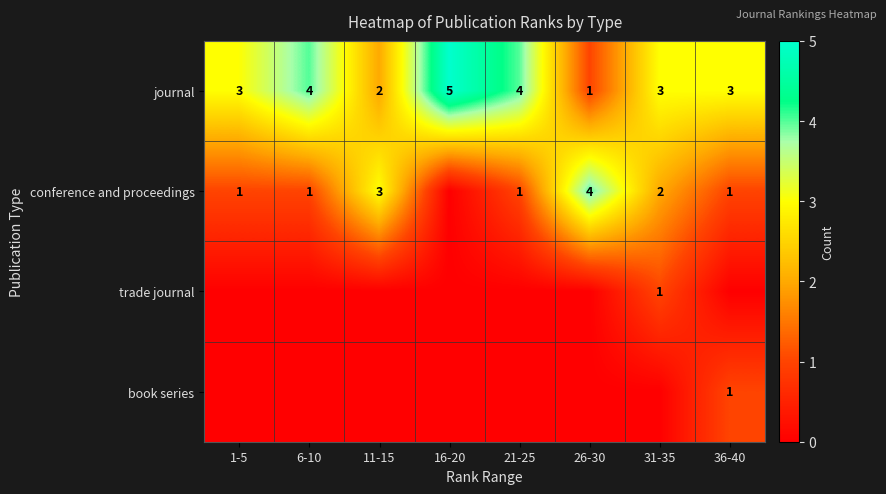

At which label does journal reach its peak?

16-20